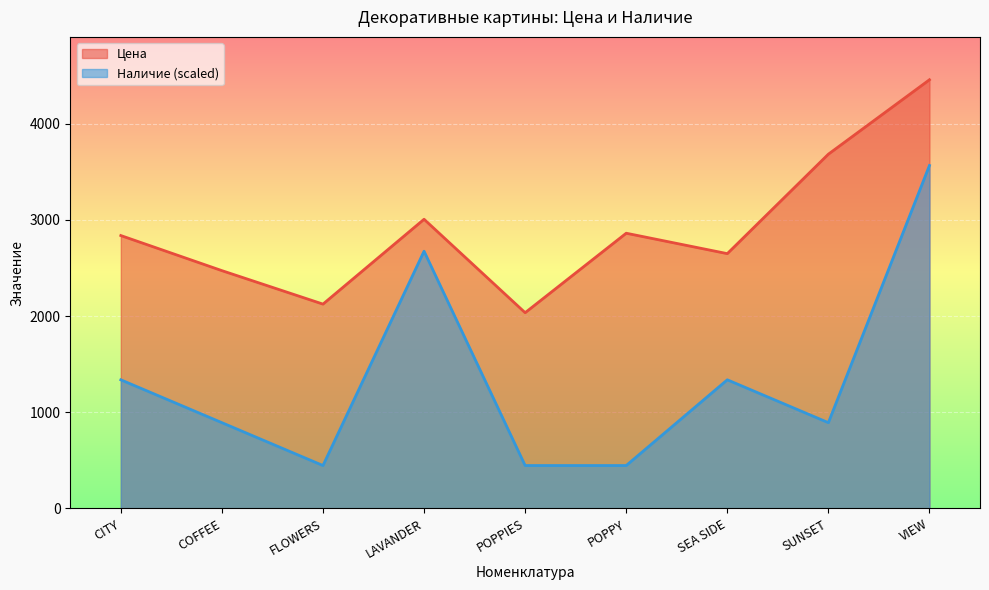

Is it true that Наличие equals 203.9 at POPPY?

False